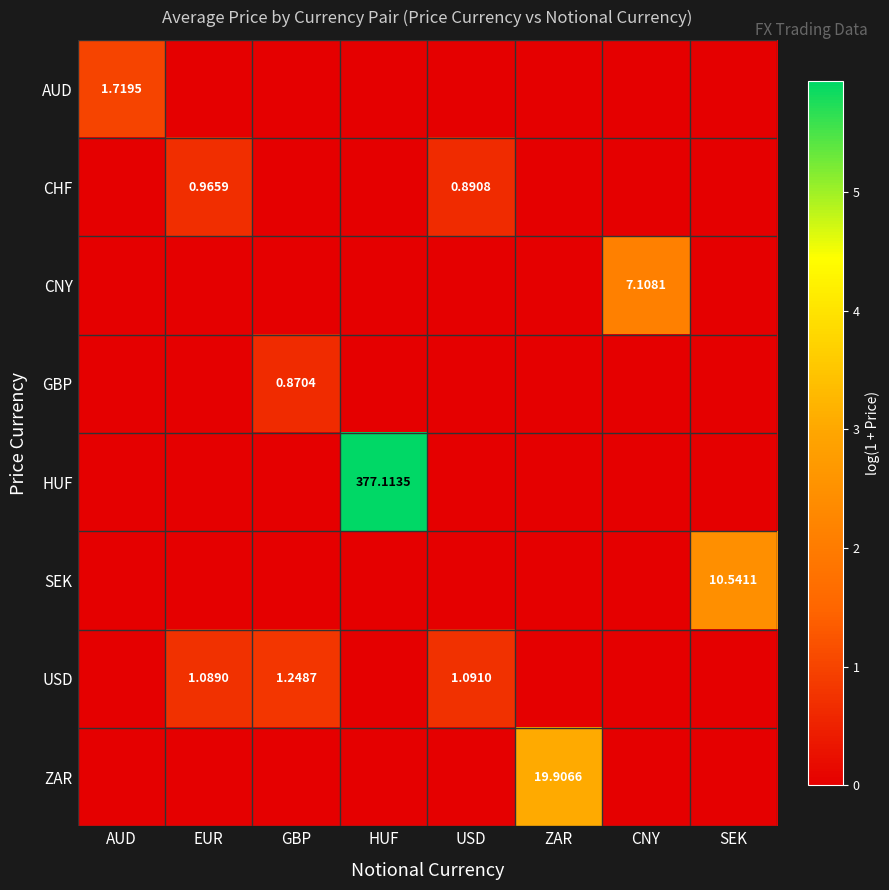

The value of USD at CNY is 0.4. True or false?

False